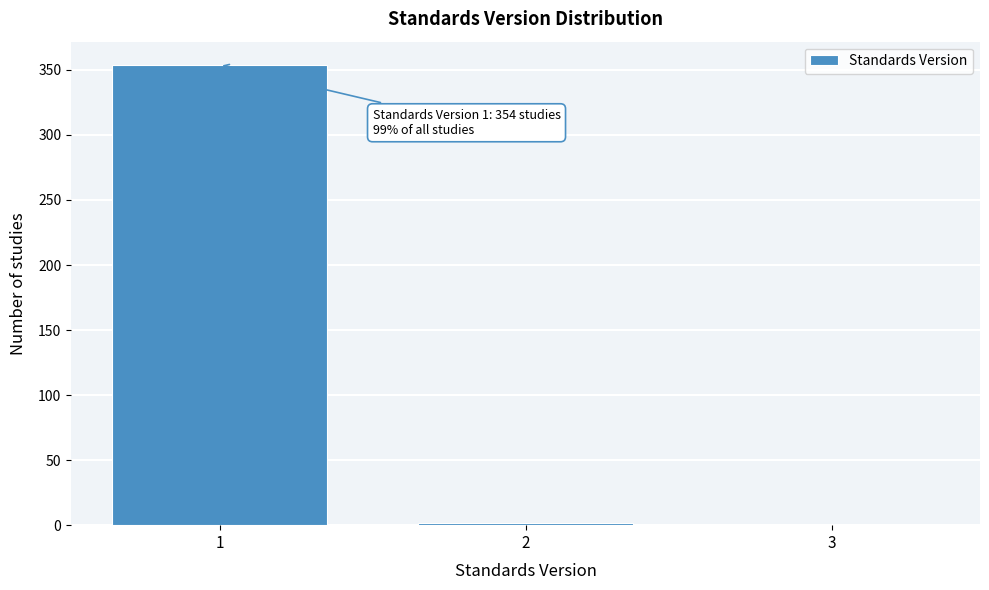

Over which range of the x-axis is the bar tallest?

0.5 to 1.5